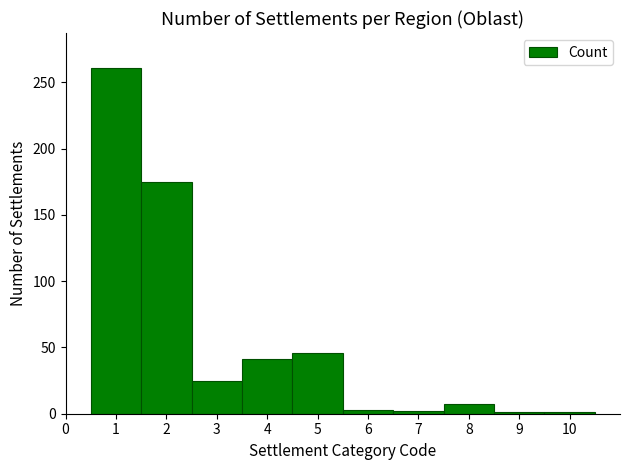

The chart shows a value of 3 at 6. True or false?

True